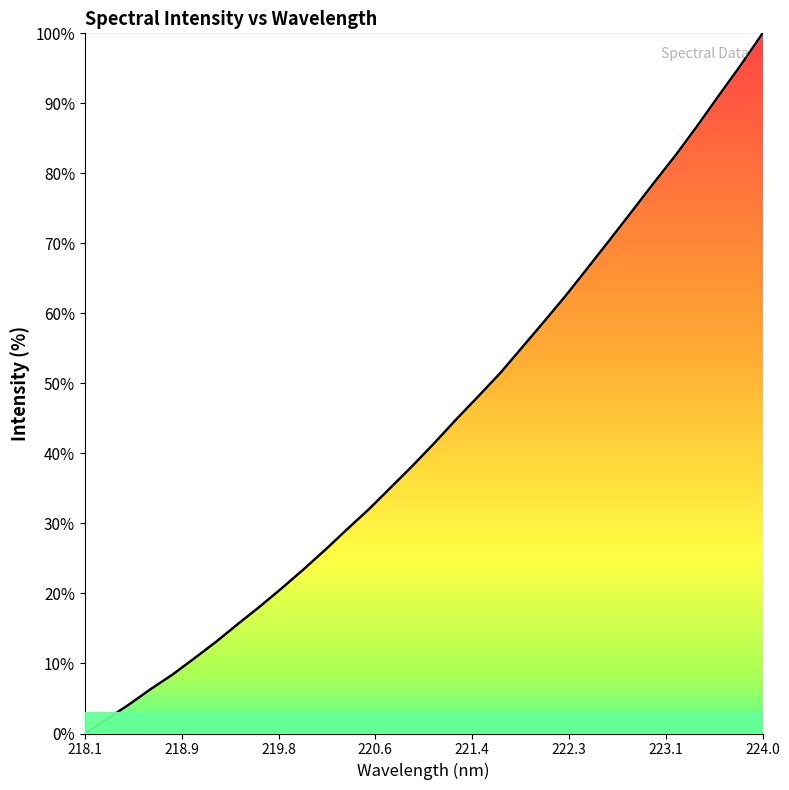

Does the chart display data point markers on the line(s)?

No